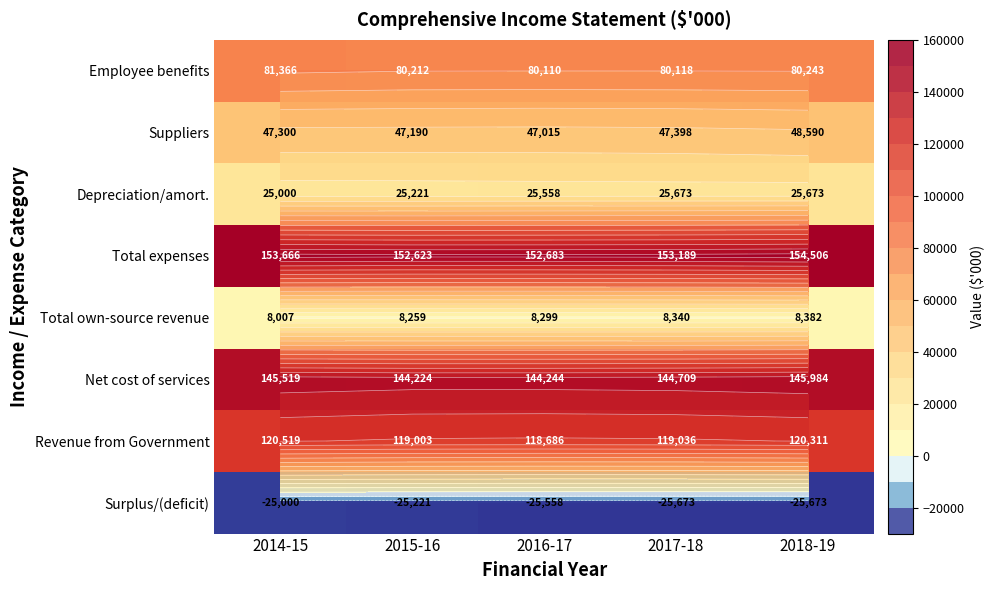

What is the difference between the second highest and second lowest values in the Depreciation/amort. series?

452